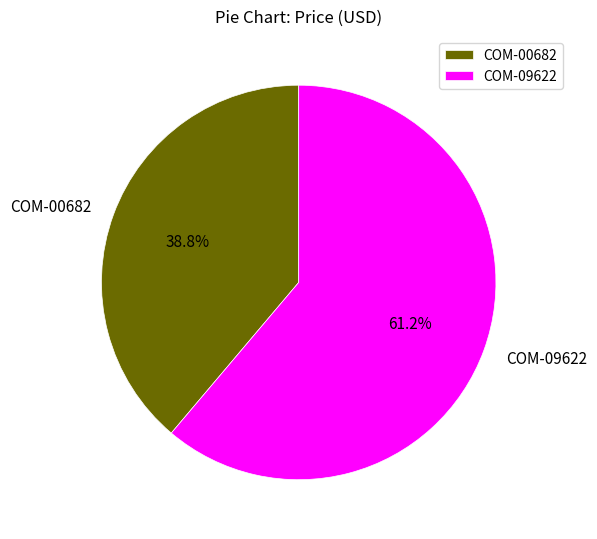

What is the largest slice in the pie chart?

COM-09622